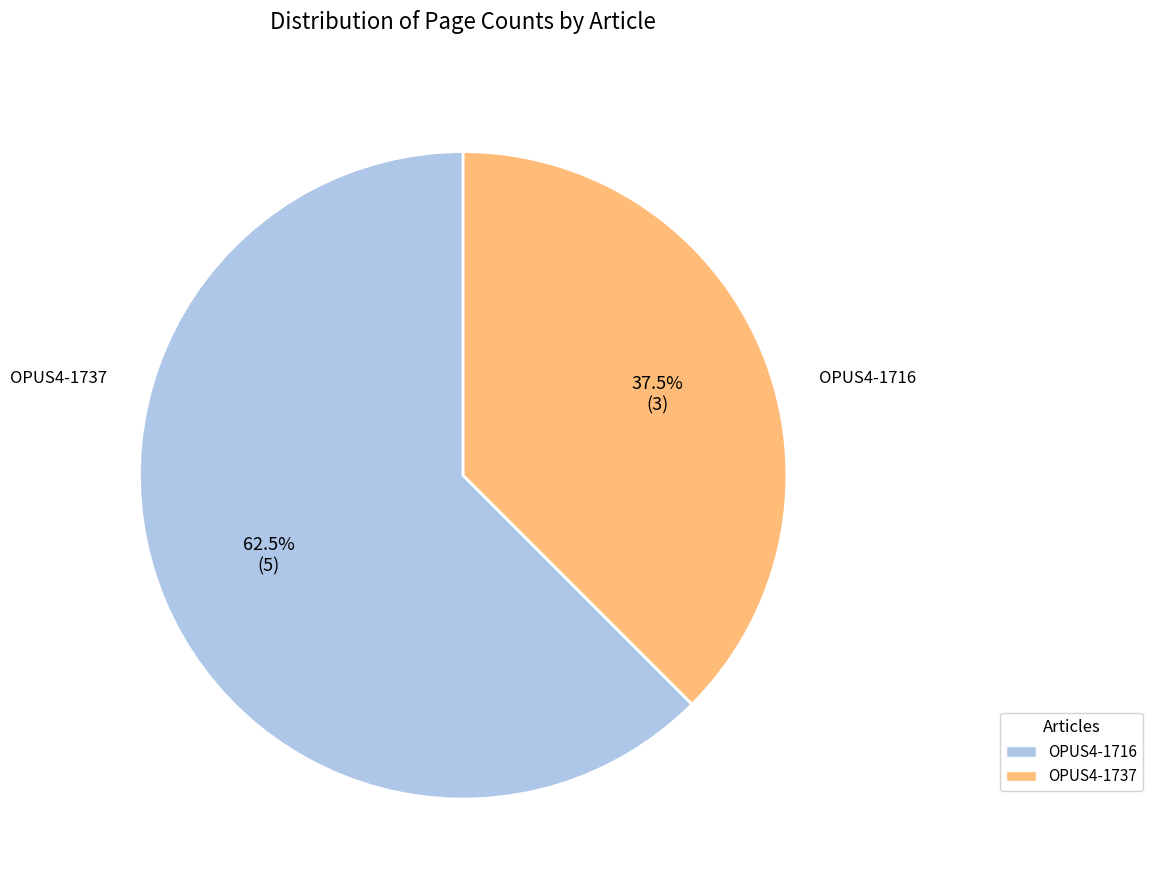

How many segments does this pie chart have?

2